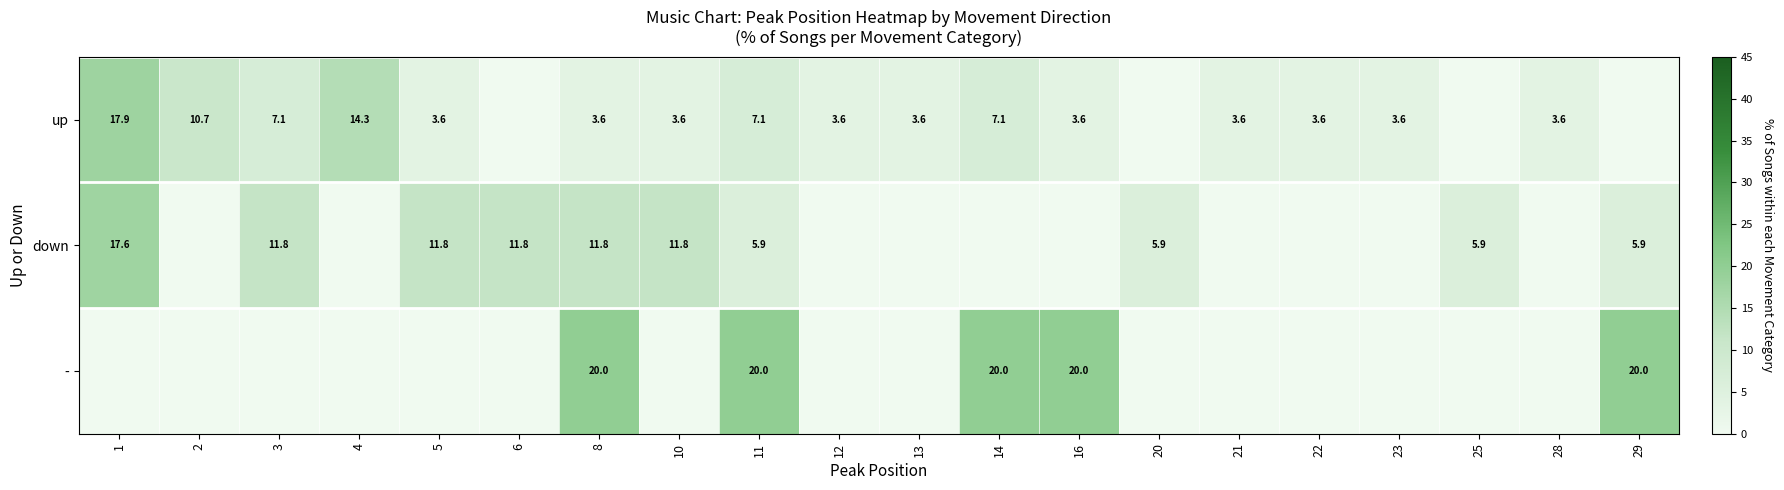

The - series shows 20.0 at 29. True or false?

True